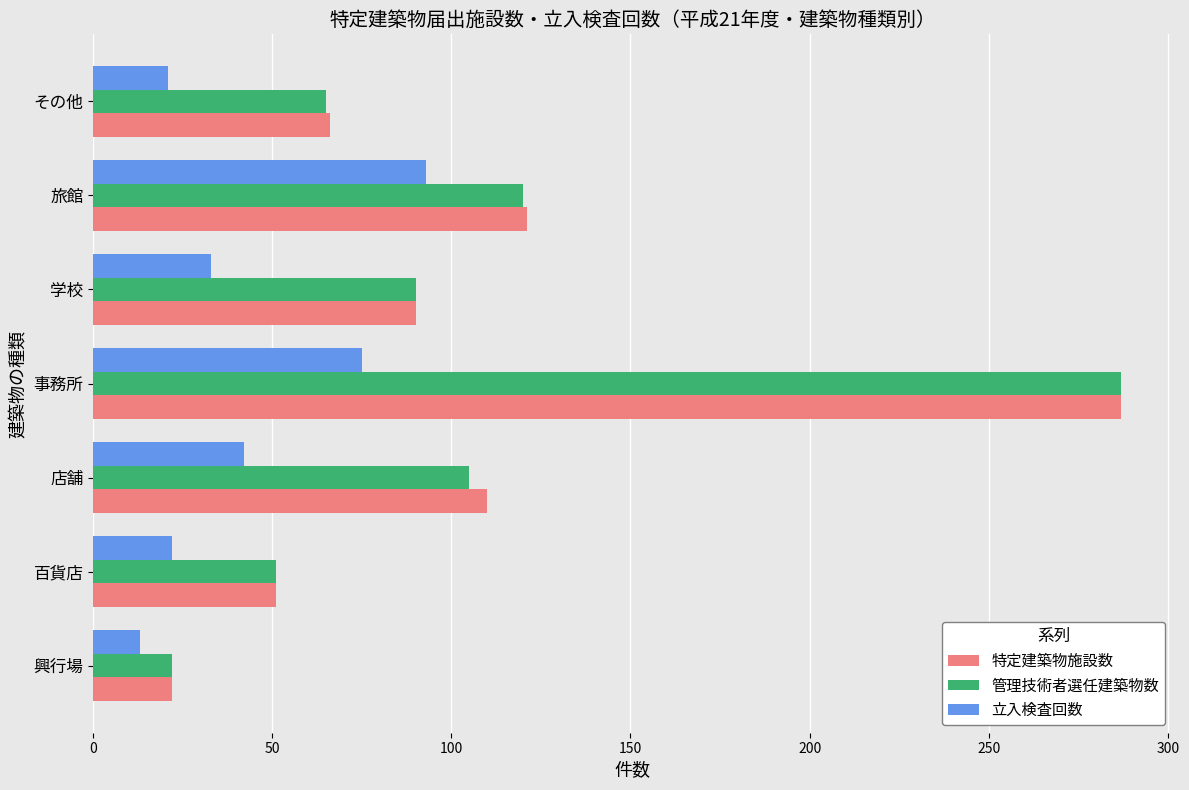

The value of 特定建築物施設数 at 学校 is 155. True or false?

False